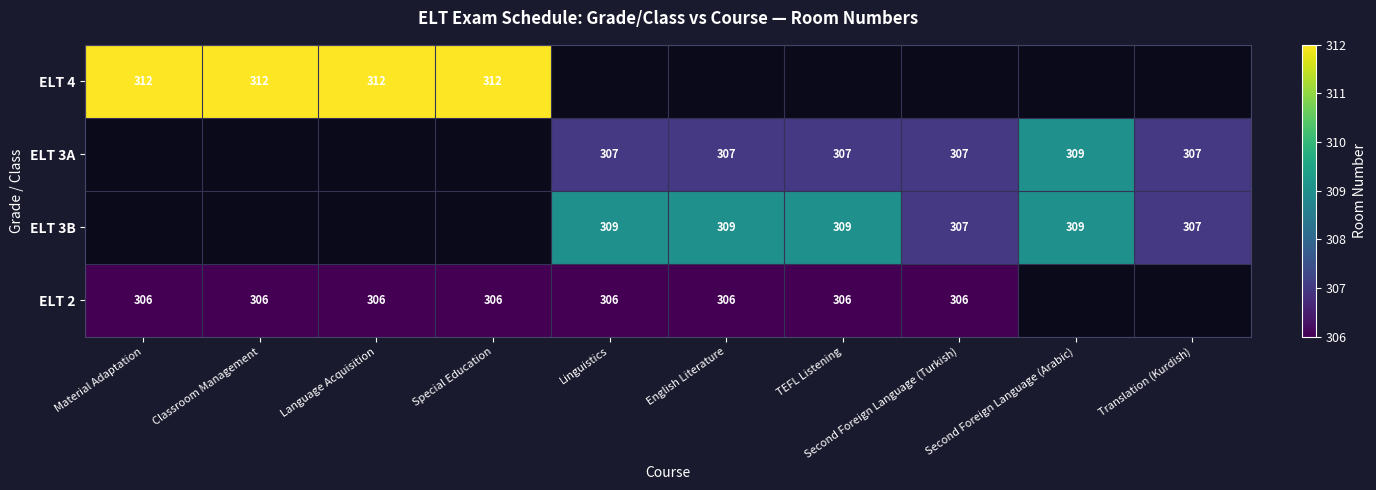

The ELT 3A series shows 307 at Second Foreign Language (Turkish). True or false?

True